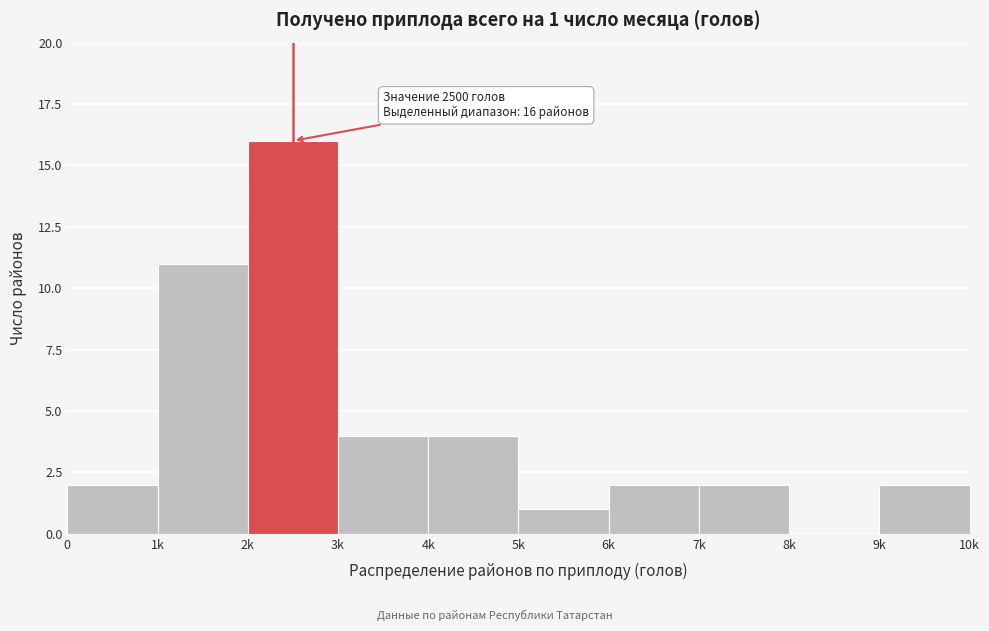

Reading left to right, extract all data points from this chart.

0=2	1k=11	2k=16	3k=4	4k=4	5k=1	6k=2	7k=2	8k=0	9k=2